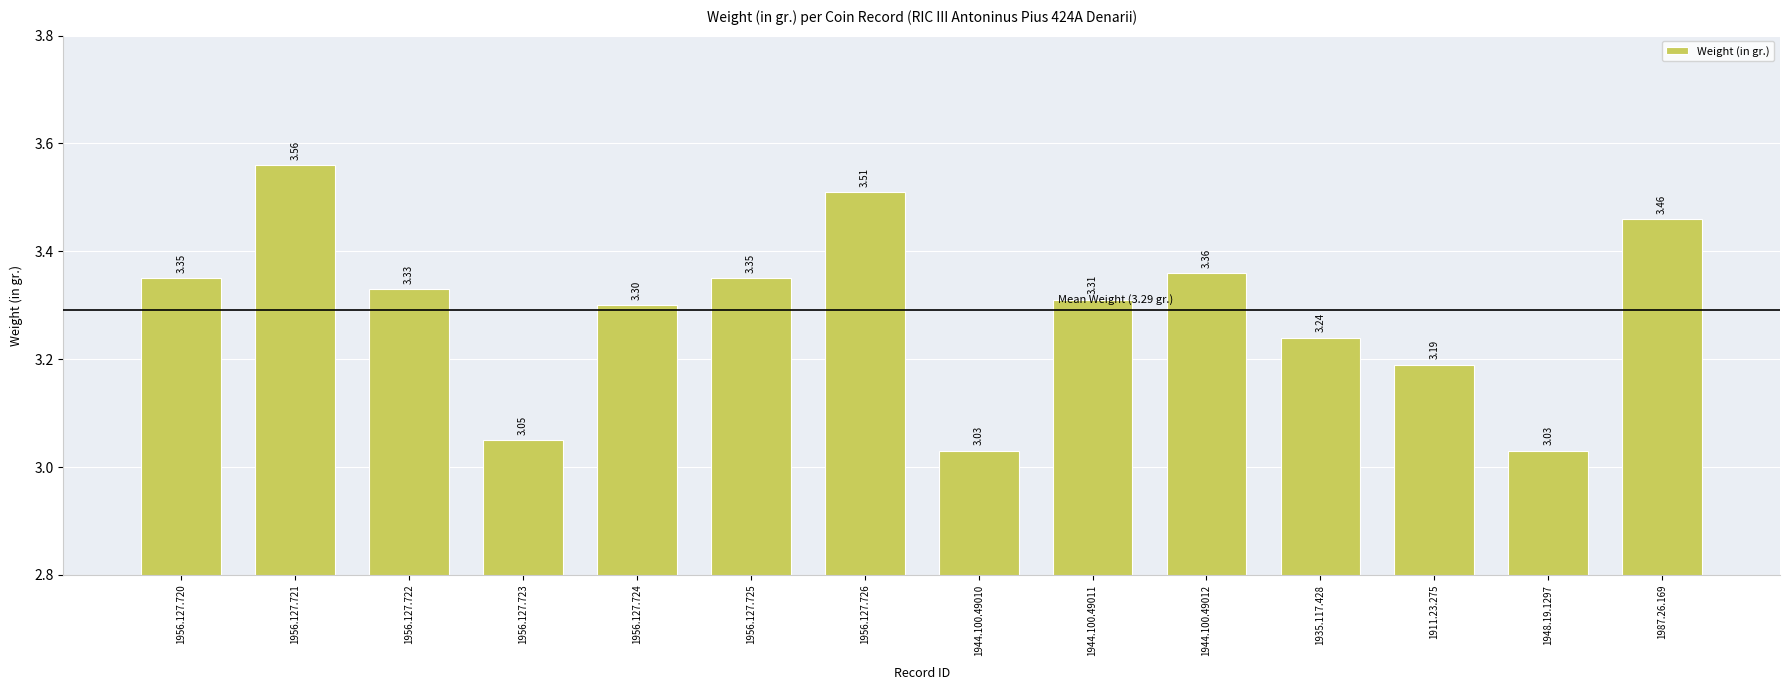

How many distinct data groups are displayed?

1